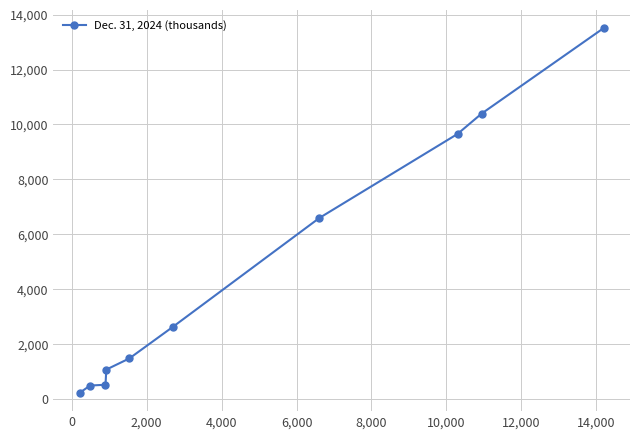

What is the difference between the maximum and minimum values?

13303.0